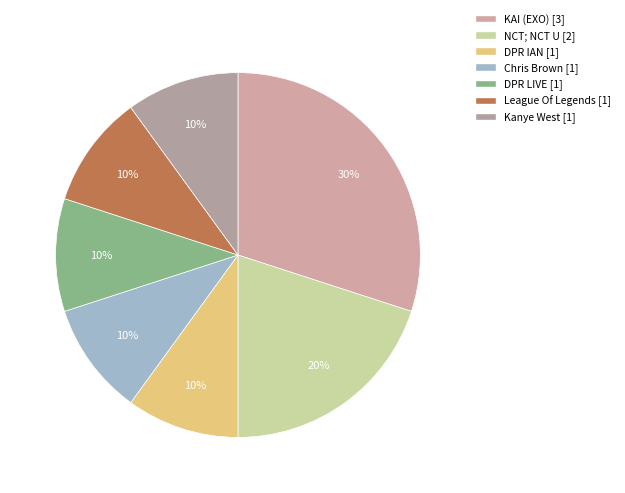

What is the smallest slice in the pie chart?

DPR IAN